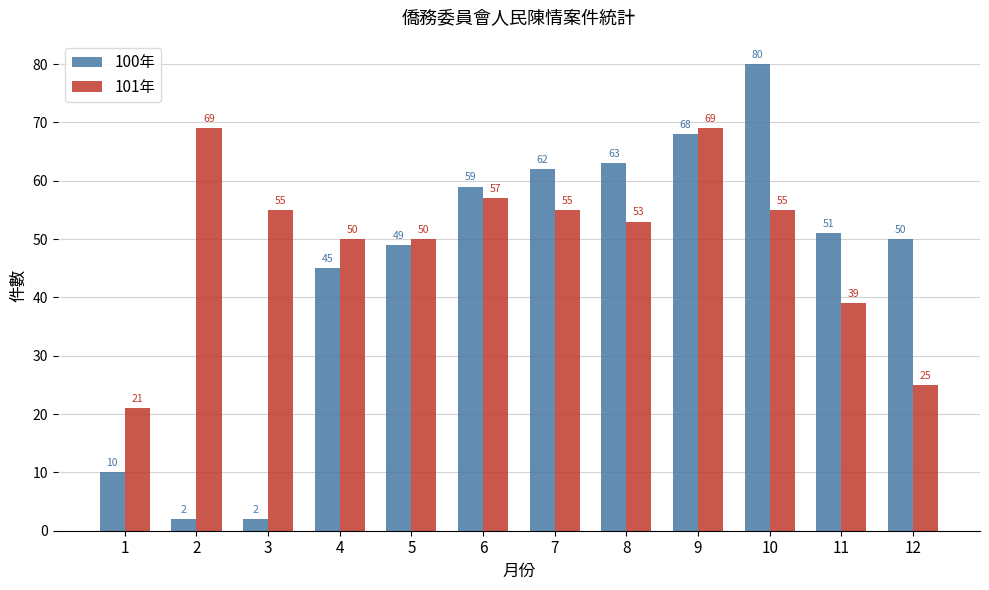

The 101年 series shows 18 at 5. True or false?

False